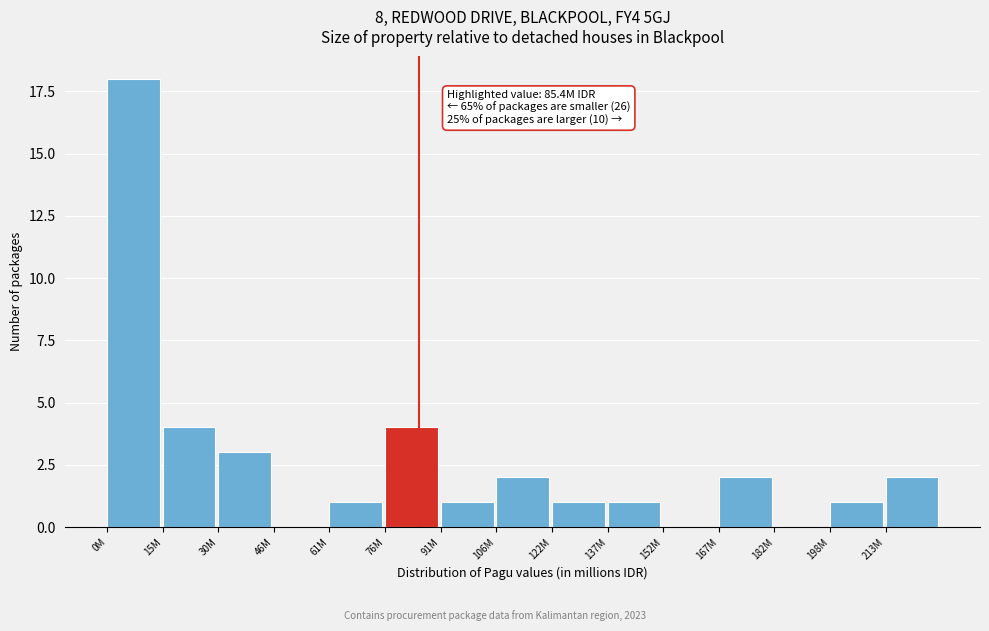

Reading right to left, extract all data points from this chart.

213M=2	198M=1	182M=0	167M=2	152M=0	137M=1	122M=1	106M=2	91M=1	76M=4	61M=1	46M=0	30M=3	15M=4	0M=18